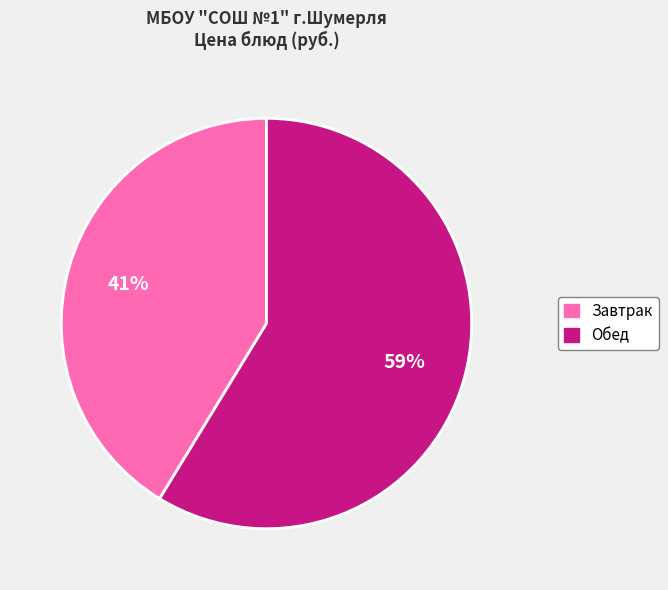

To the nearest percent, what is the average slice percentage?

50%